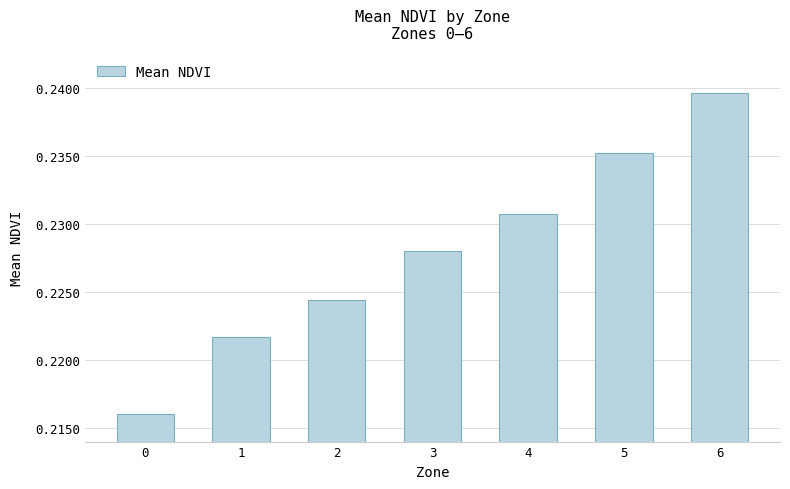

What is the sum of all values?

1.6